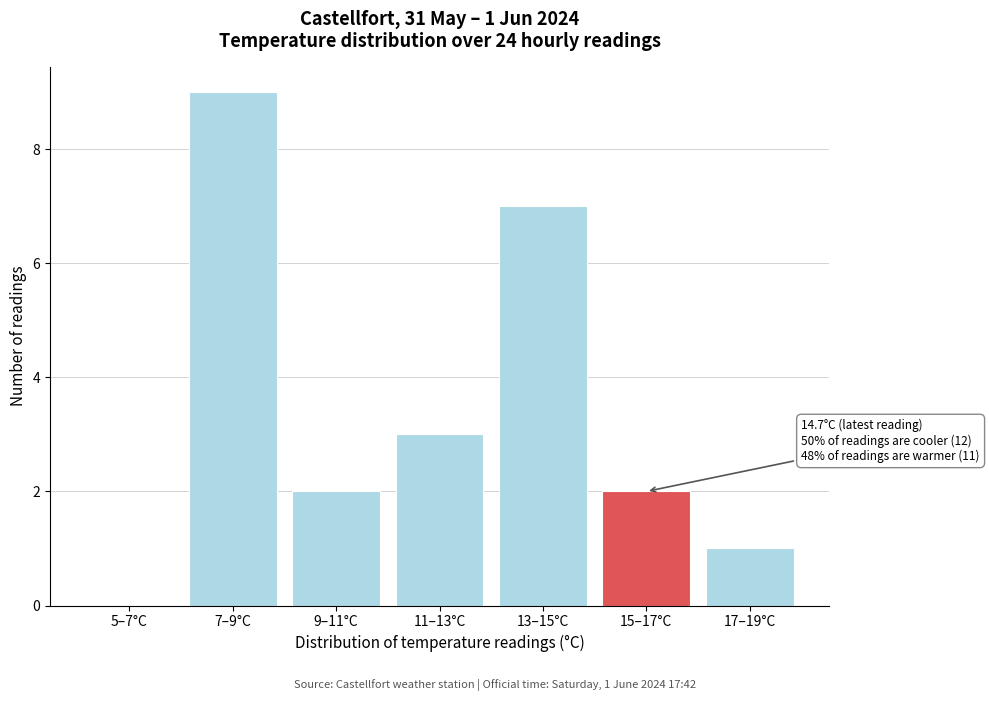

Reading left to right, extract all data points from this chart.

5–7°C=0	7–9°C=9	9–11°C=2	11–13°C=3	13–15°C=7	15–17°C=2	17–19°C=1